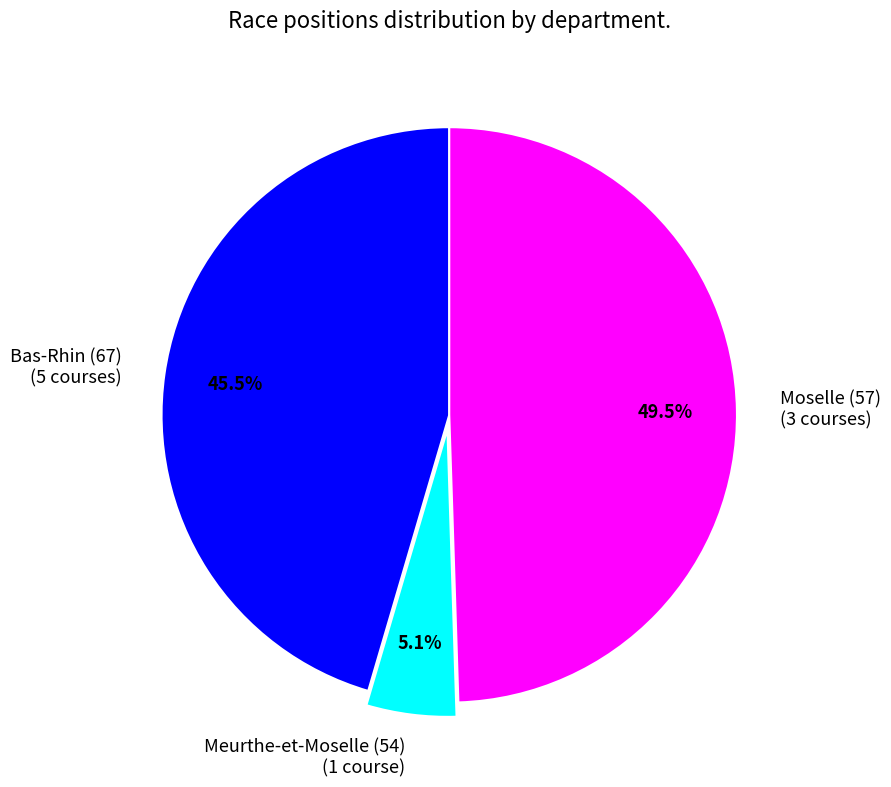

Does any single category account for the majority?

No